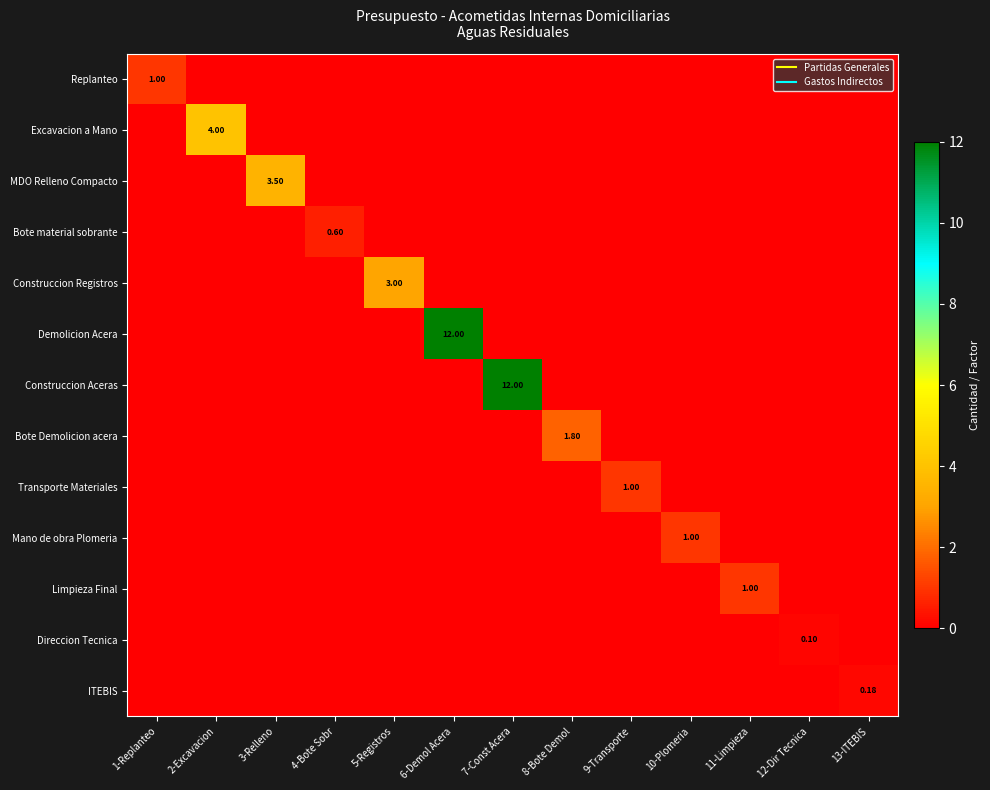

How many values in Transporte Materiales are above zero?

1